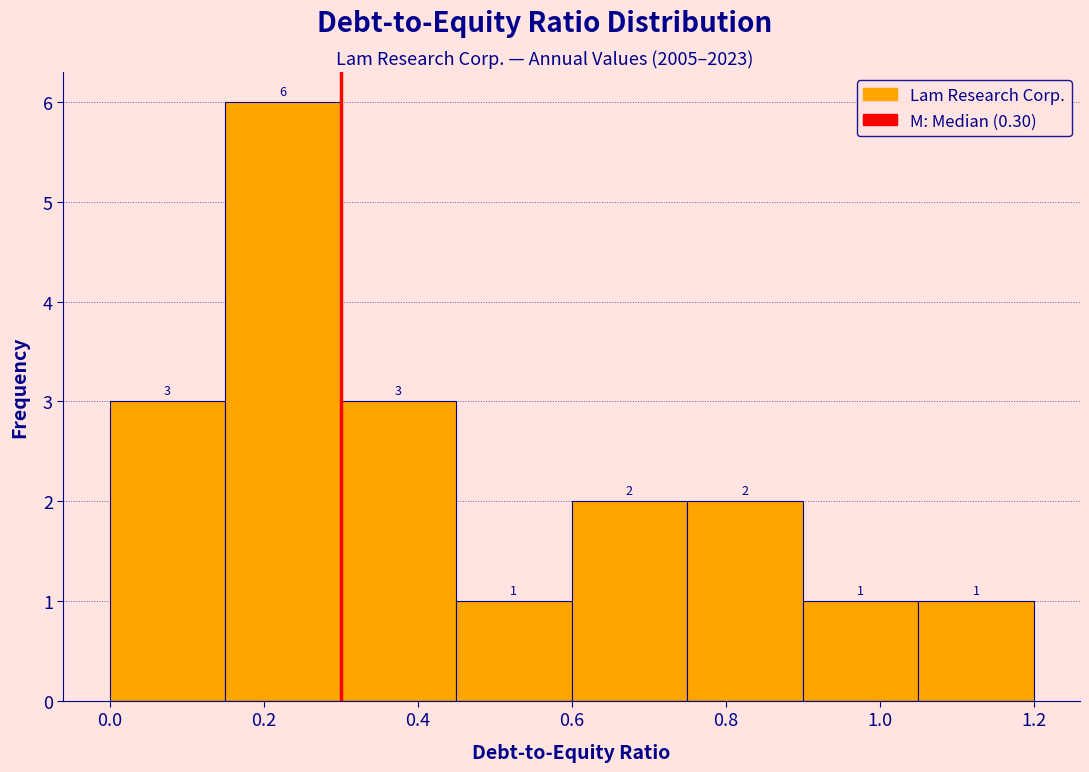

Reading left to right, transcribe this chart: for each bar, give the range it covers on the x-axis and its height. The bar edges are not printed on the chart, so give them approximately, as read against the axis.

0.00 to 0.15: 3
0.15 to 0.30: 6
0.30 to 0.45: 3
0.45 to 0.60: 1
0.60 to 0.75: 2
0.75 to 0.90: 2
0.90 to 1.05: 1
1.05 to 1.20: 1